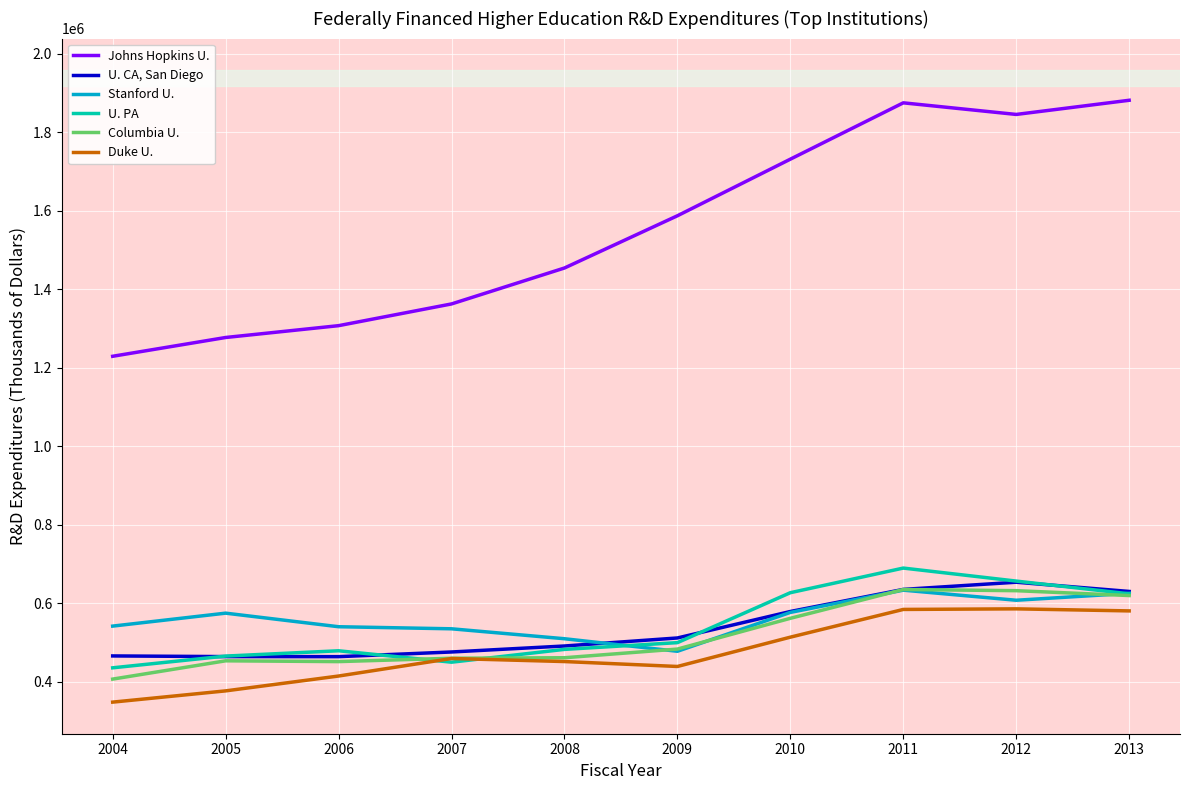

Rank the series at 2011 from lowest to highest value.

Duke U., Stanford U., Columbia U., U. CA, San Diego, U. PA, Johns Hopkins U.